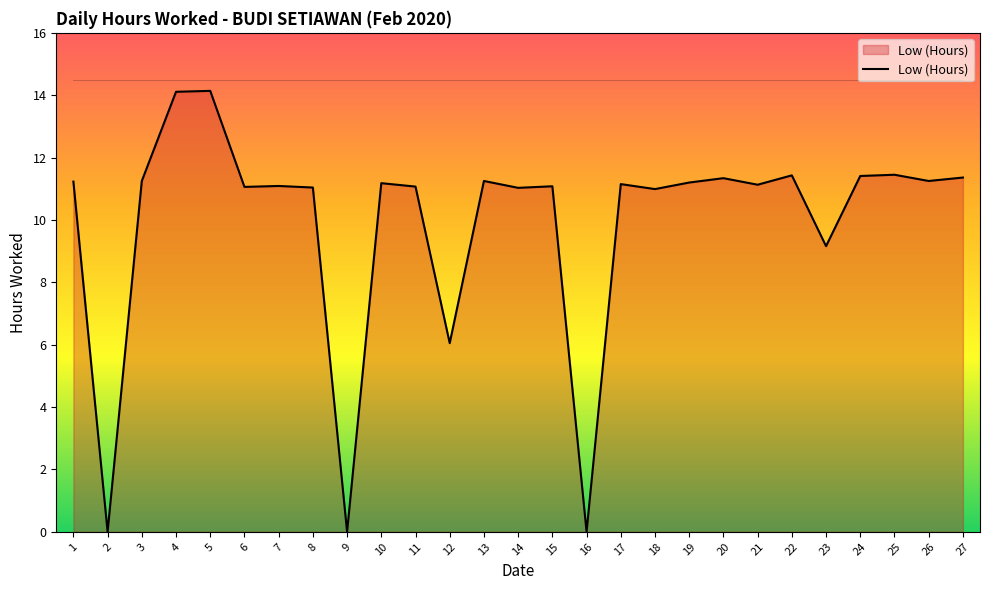

Is it true that the value at 1 is 11.2?

True